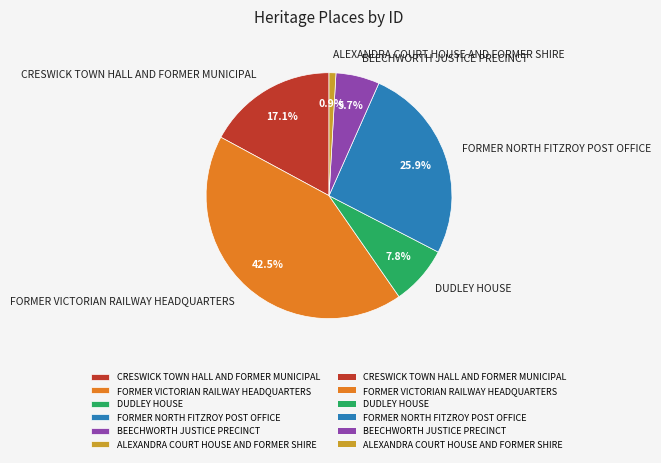

Combined, what portion of the pie is ALEXANDRA COURT HOUSE AND FORMER SHIRE and BEECHWORTH JUSTICE PRECINCT?

6.6%